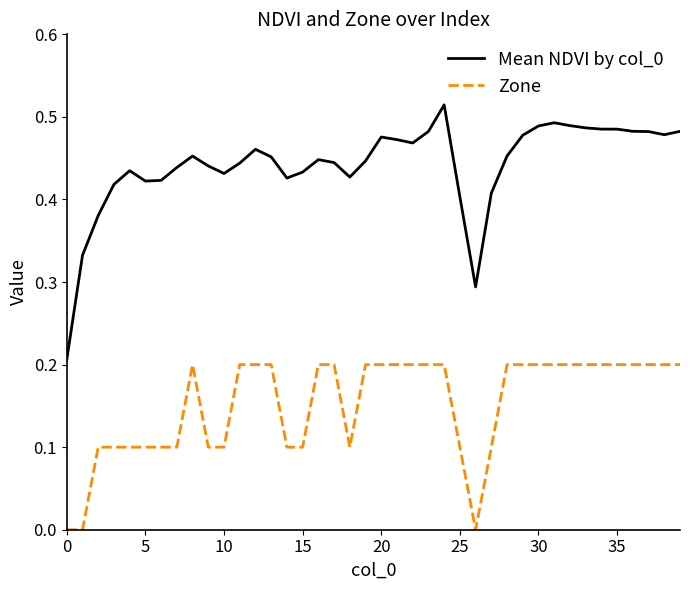

How many lines are shown in the chart?

2